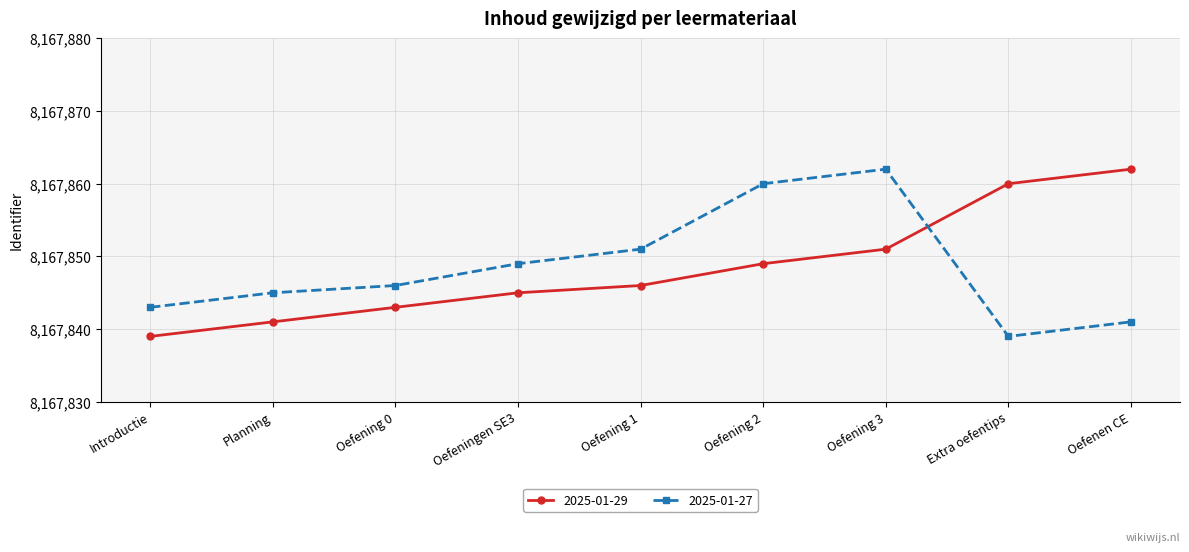

True or false: 2025-01-29 has a value of 14220748 at Introductie.

False